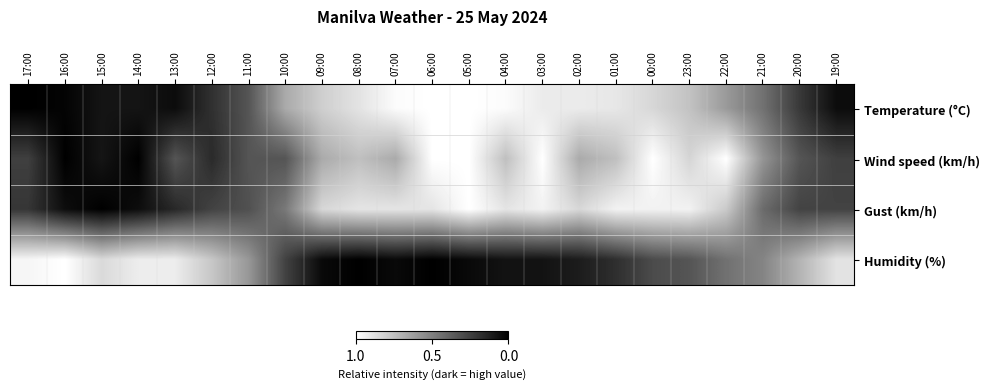

At which category is the sum across all series the highest?

00:00